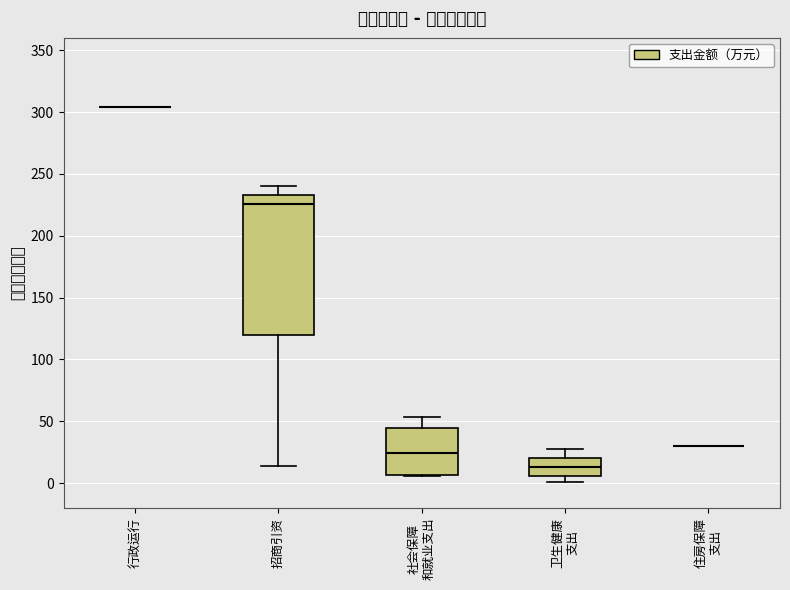

Reading left to right, read every box against the y-axis: the position of its median line, the range the box covers, and the ends of its whiskers. The values are not printed on the chart, so give them approximately, as read against the axis.

行政运行: box collapsed to a line at 305, whiskers 305 to 305
招商引资: median 225, box 120 to 235, whiskers 15 to 240
社会保障 和就业支出: median 25, box 5 to 45, whiskers 5 to 55
卫生健康 支出: median 15, box 5 to 20, whiskers 0 to 25
住房保障 支出: box collapsed to a line at 30, whiskers 30 to 30